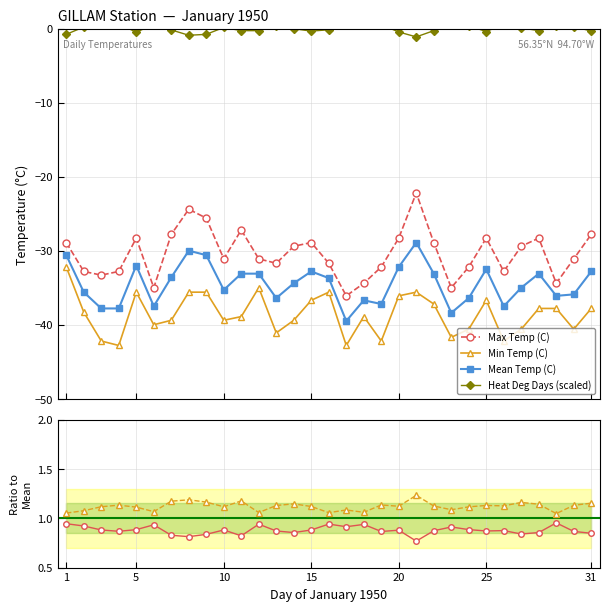

True or false: Max/Mean ratio and Min/Mean ratio intersect in this chart.

False